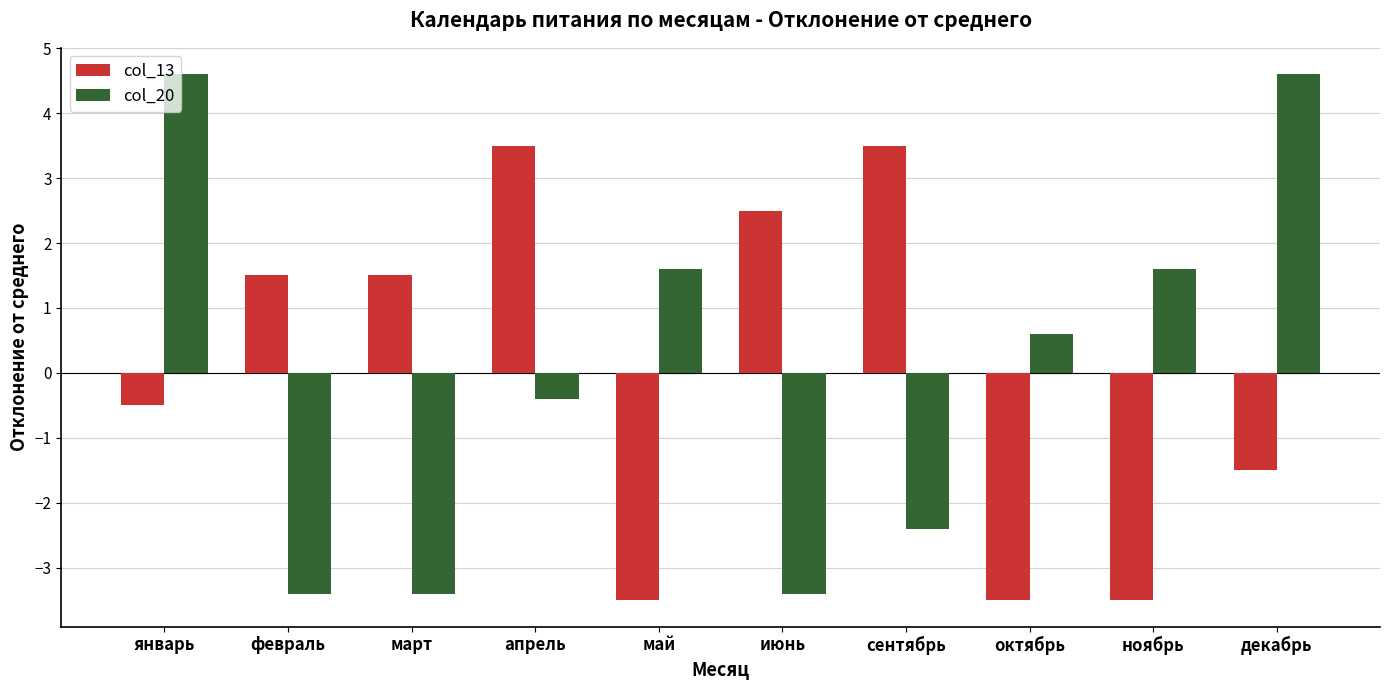

Reading left to right, extract all data points from this chart.

col_13: -0.5	1.5	1.5	3.5	-3.5	2.5	3.5	-3.5	-3.5	-1.5
col_20: 4.6	-3.4	-3.4	-0.4	1.6	-3.4	-2.4	0.6	1.6	4.6